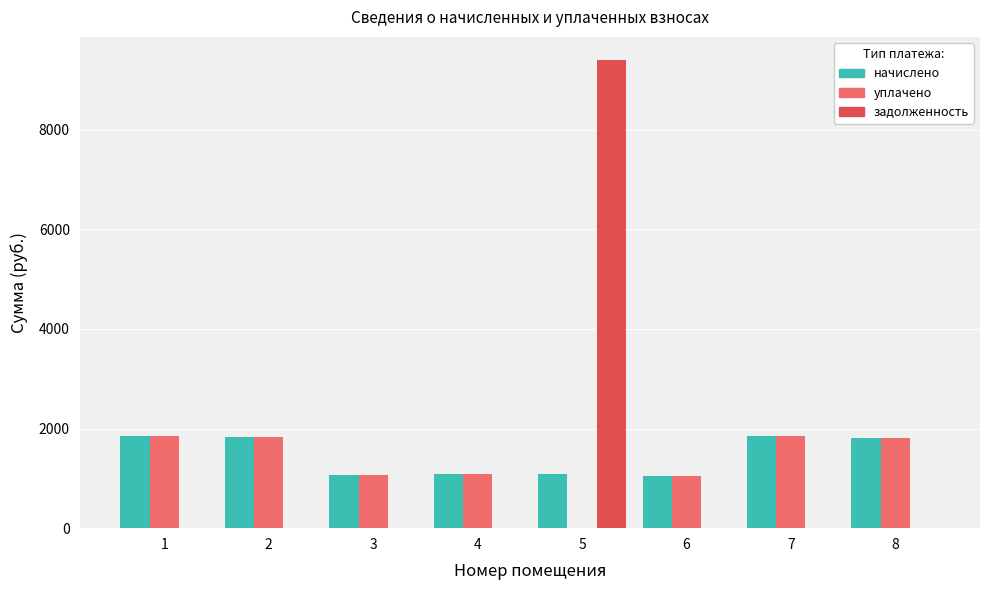

At which category is the sum across all series the highest?

5